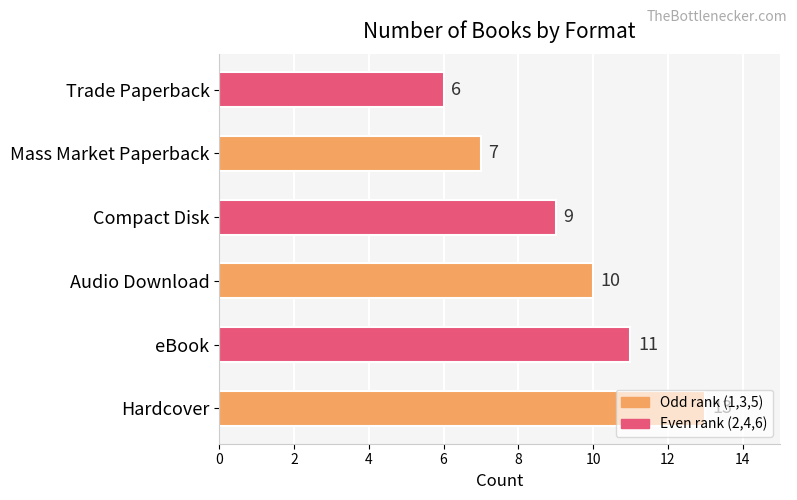

What is the difference between the maximum and minimum values?

7